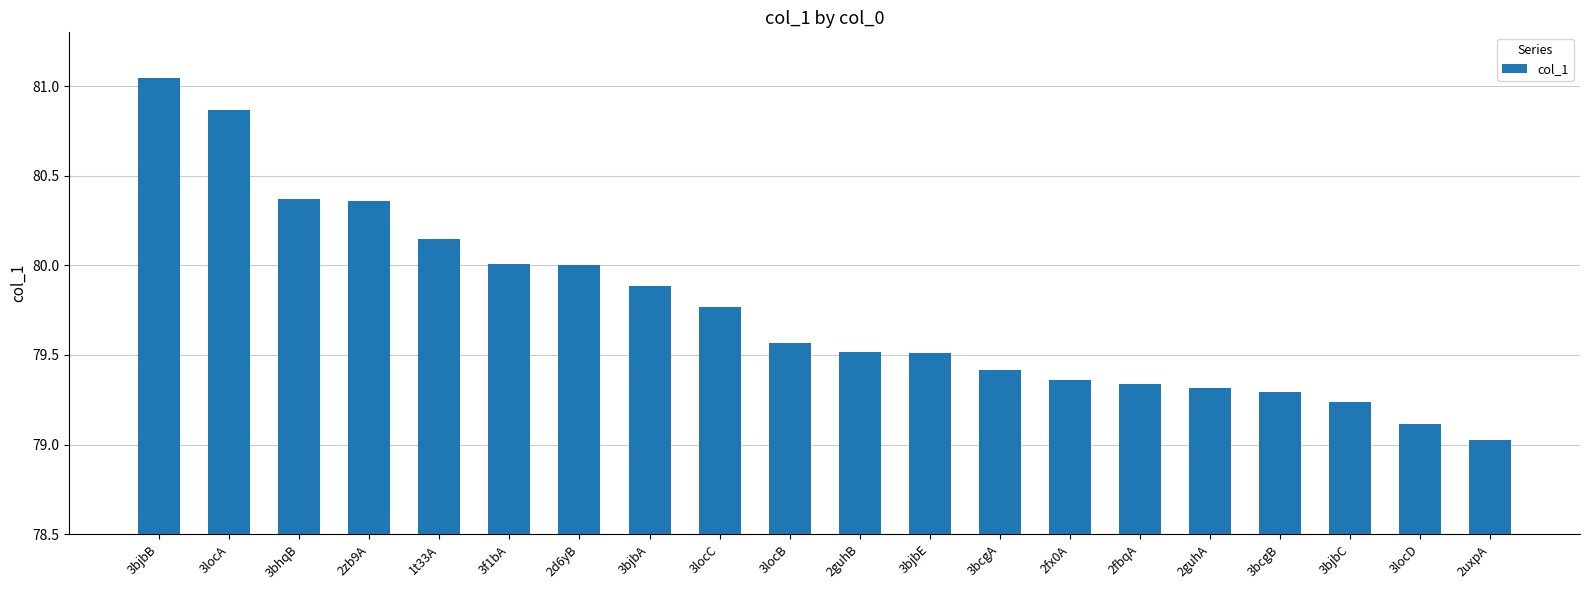

What position from the left is 3bjbB?

1